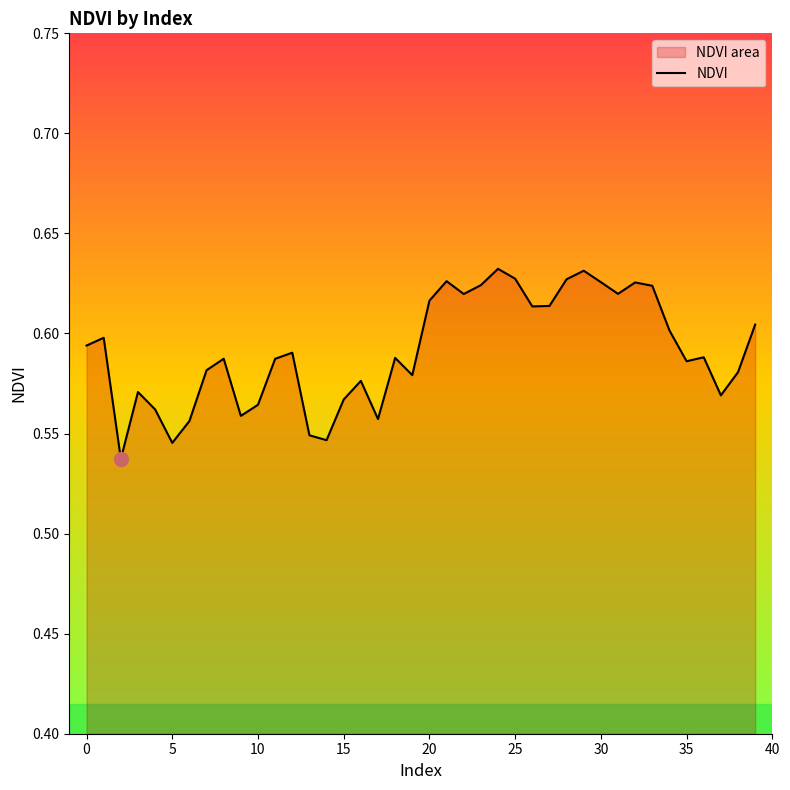

Is it true that the value at 30 is 0.8?

False